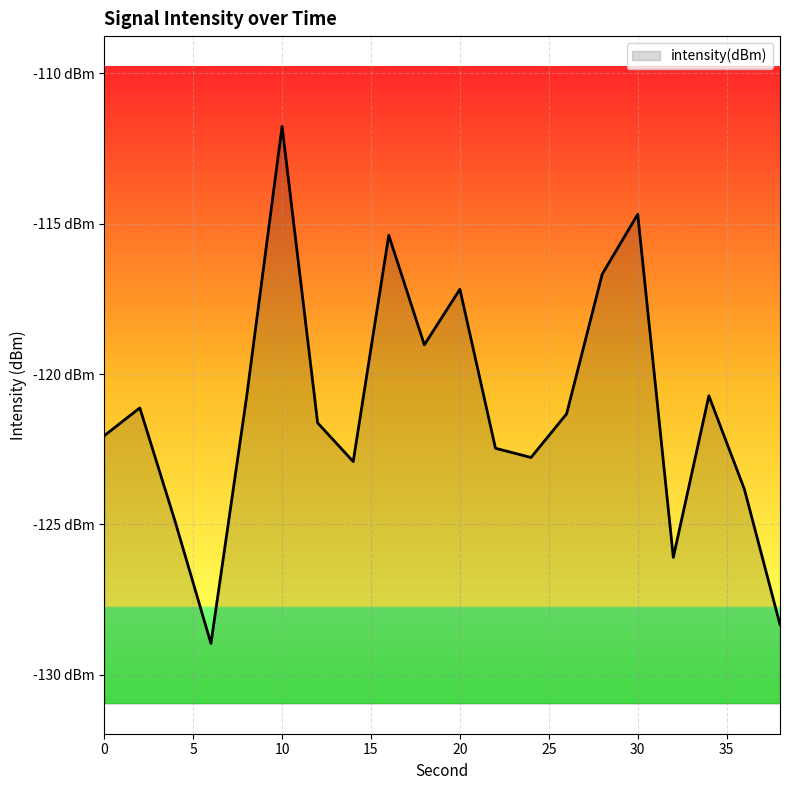

Rank the categories by value from lowest to highest.

6, 38, 32, 4, 36, 14, 24, 22, 0, 12, 26, 2, 8, 34, 18, 20, 28, 16, 30, 10